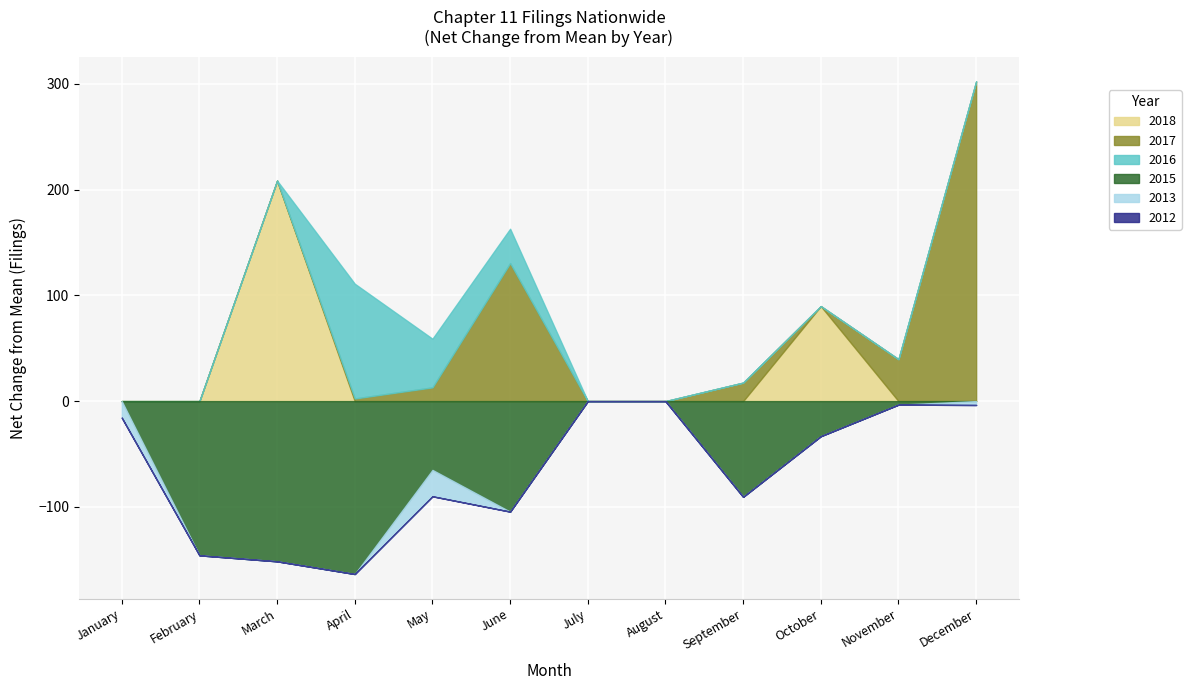

Rank the series by their maximum value, from highest to lowest.

2018, 2012, 2013, 2017, 2016, 2015